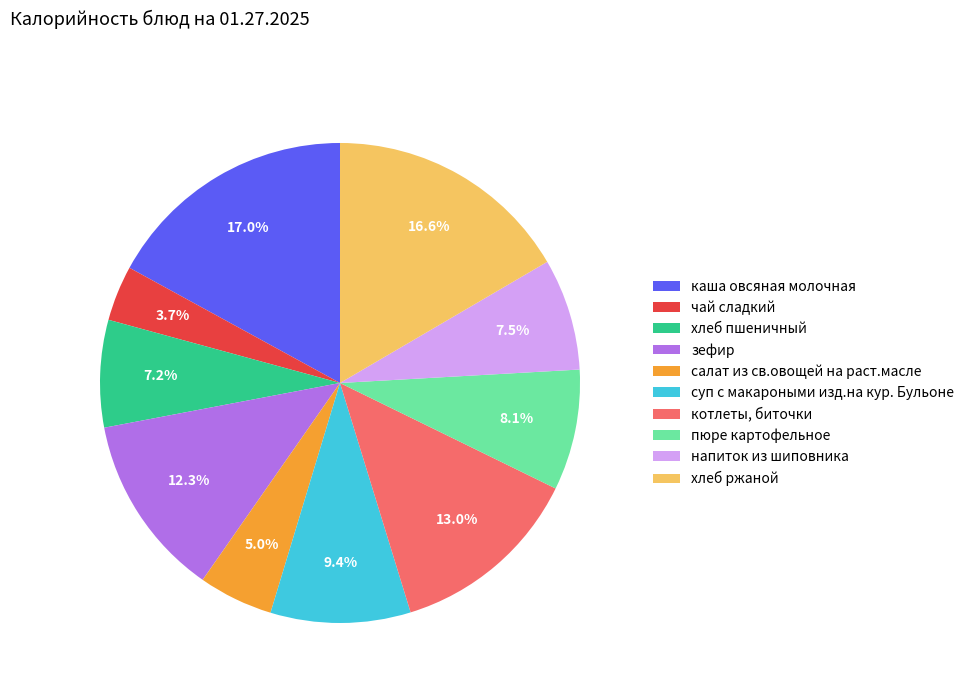

Is it true that хлеб ржаной is 25% of the pie?

False